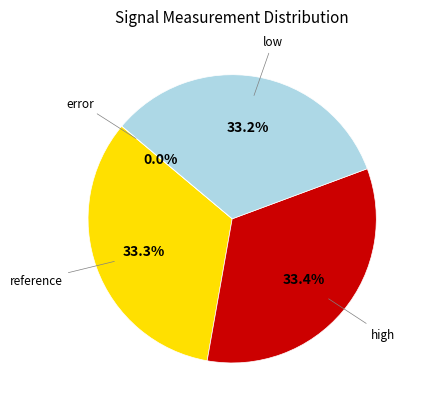

Does error account for over 50% of the chart?

No